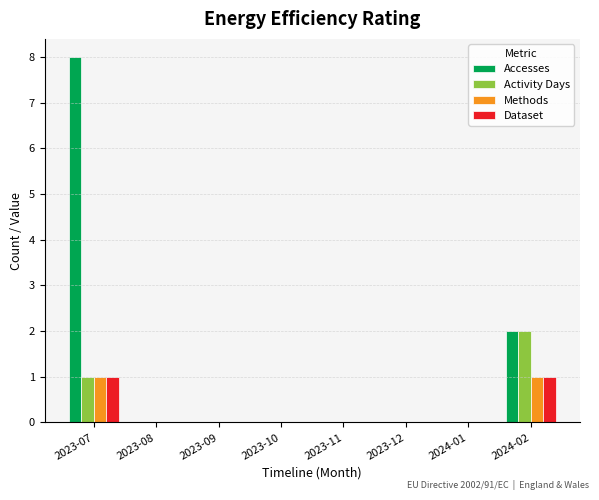

Count the number of data series in this chart.

4